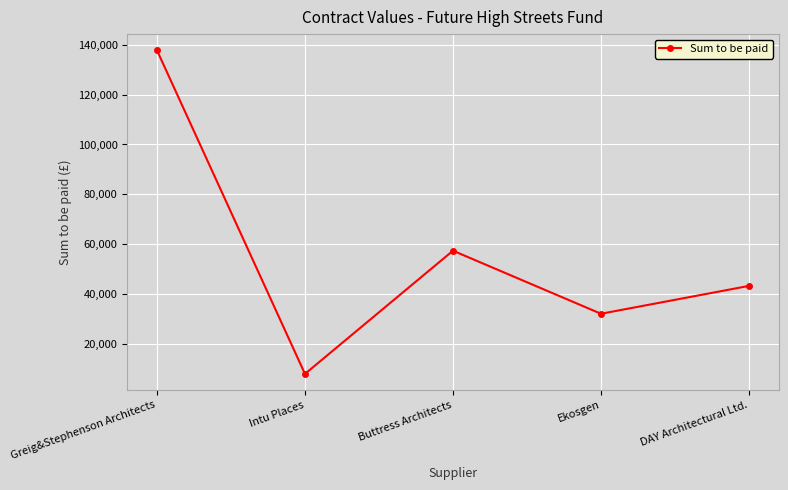

Which has a higher value, Ekosgen or Greig&Stephenson Architects?

Greig&Stephenson Architects